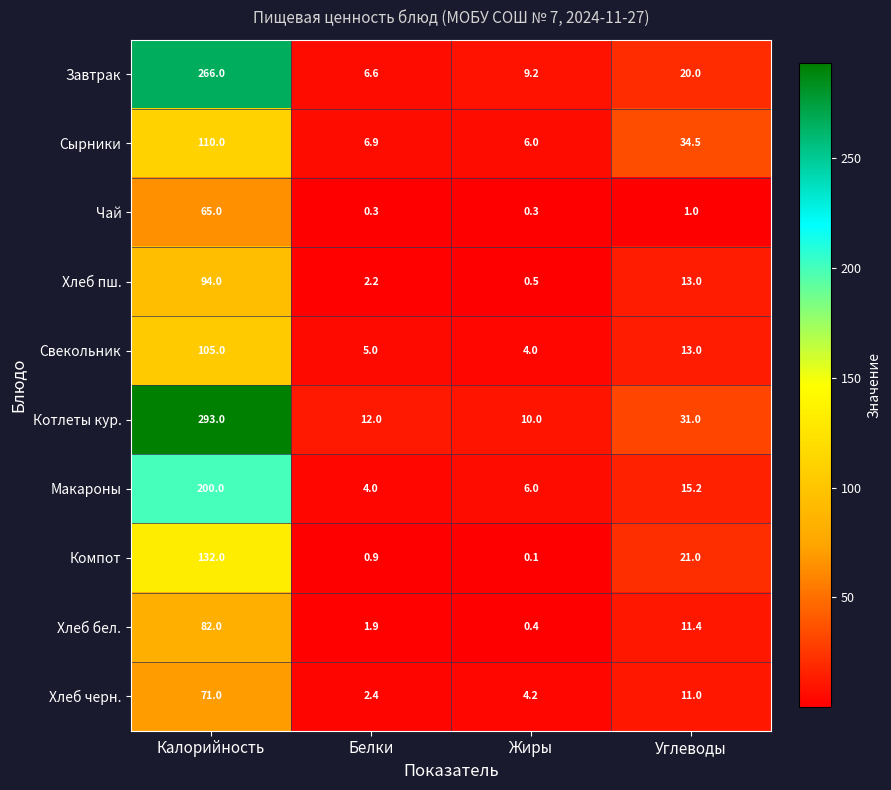

What is the maximum value for Компот?

132.0